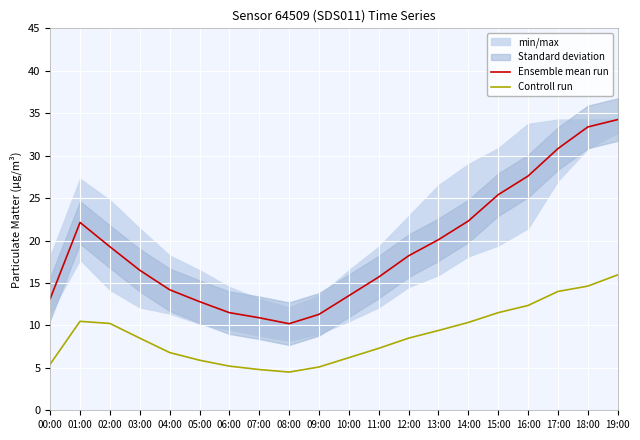

What is the spread (max minus min) of values at 01:00?

11.6